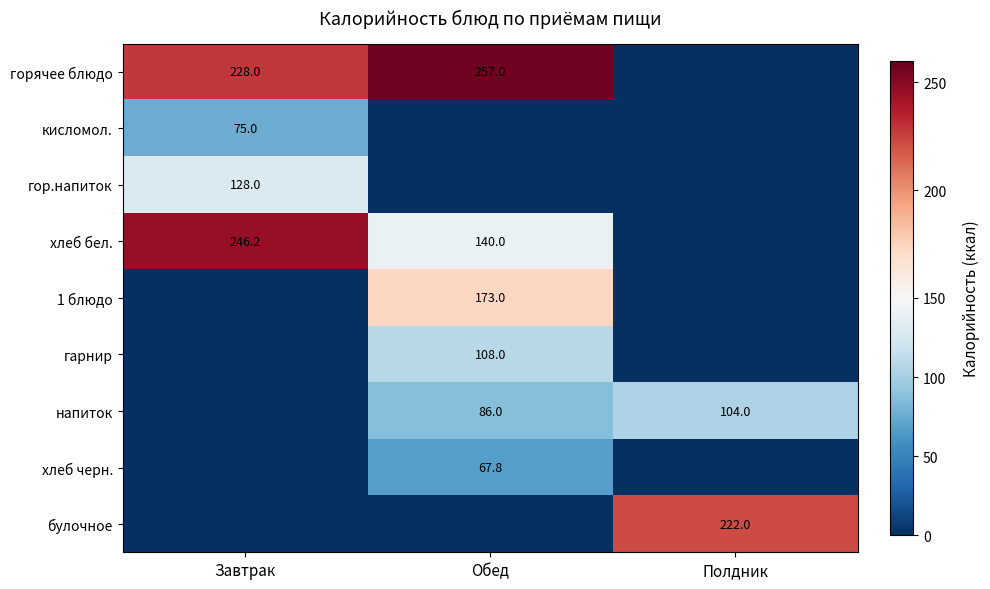

What is the difference between the напиток values at Обед and Полдник?

18.0